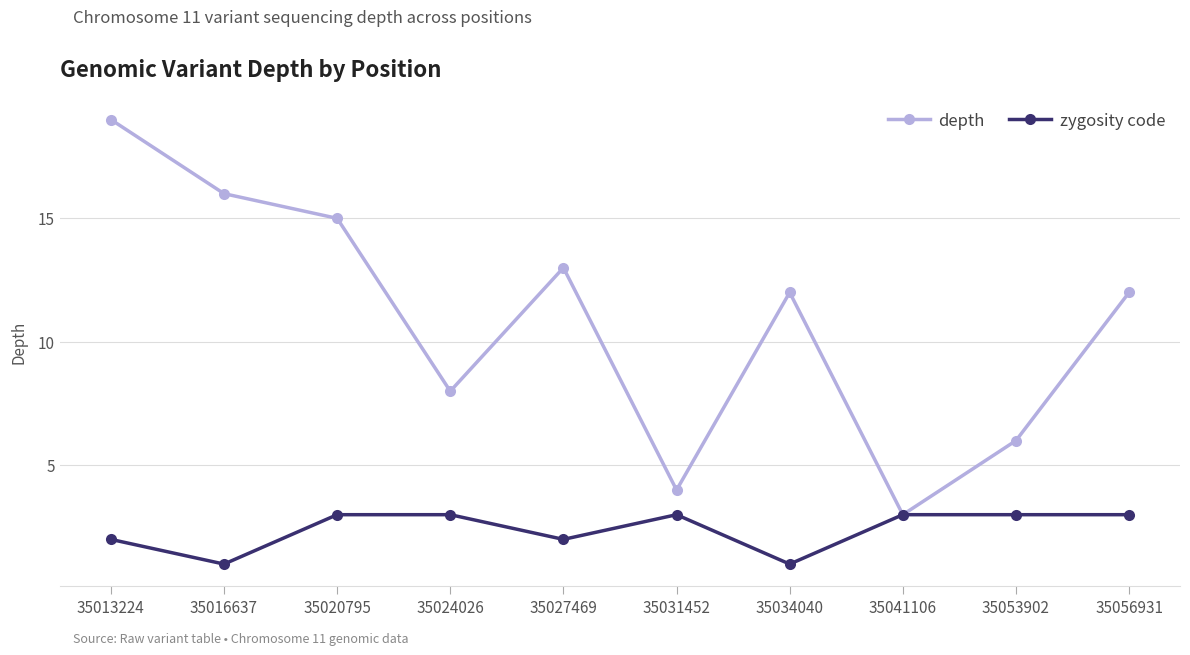

Read the depth value at 35034040.

12